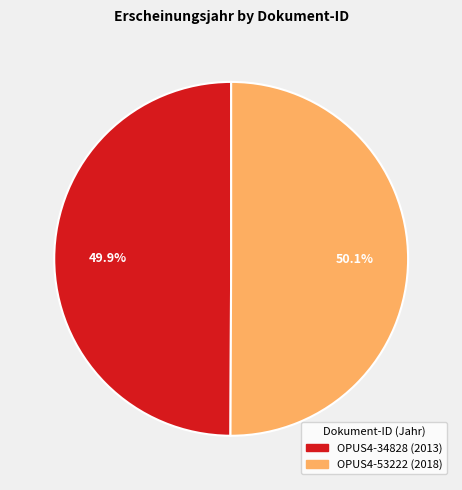

Is there a majority slice in this chart?

Yes